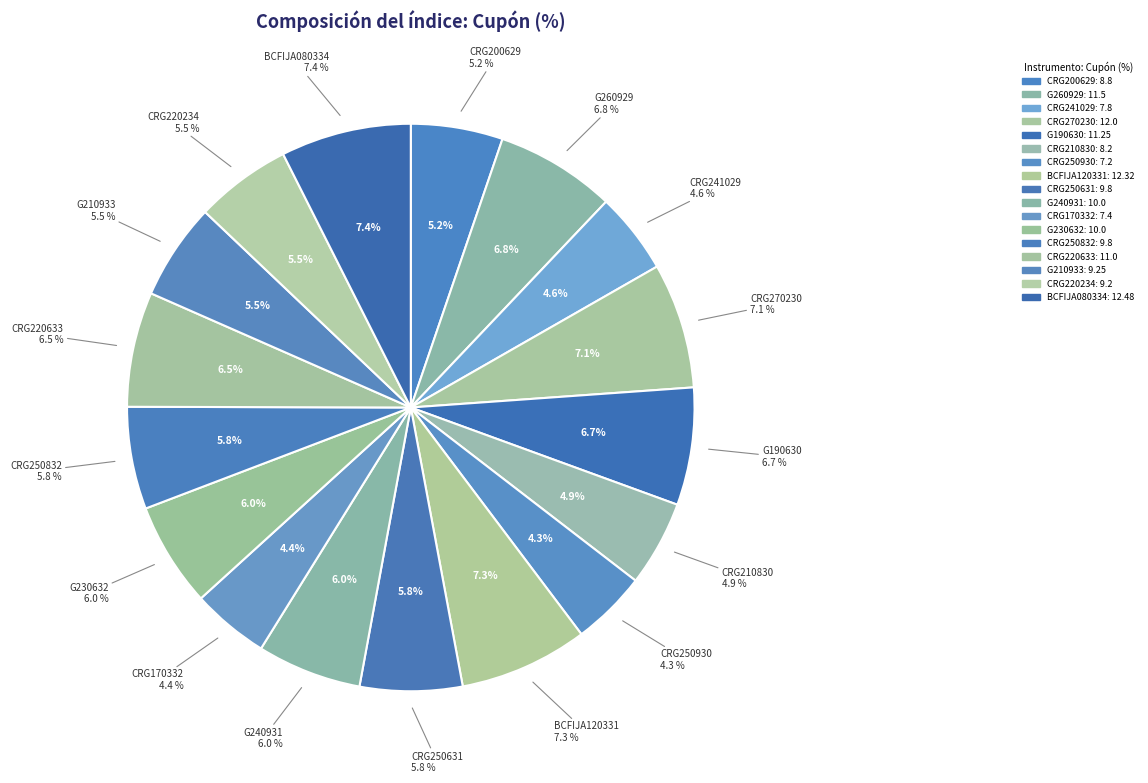

What portion of the pie excludes CRG250631?

94.2%